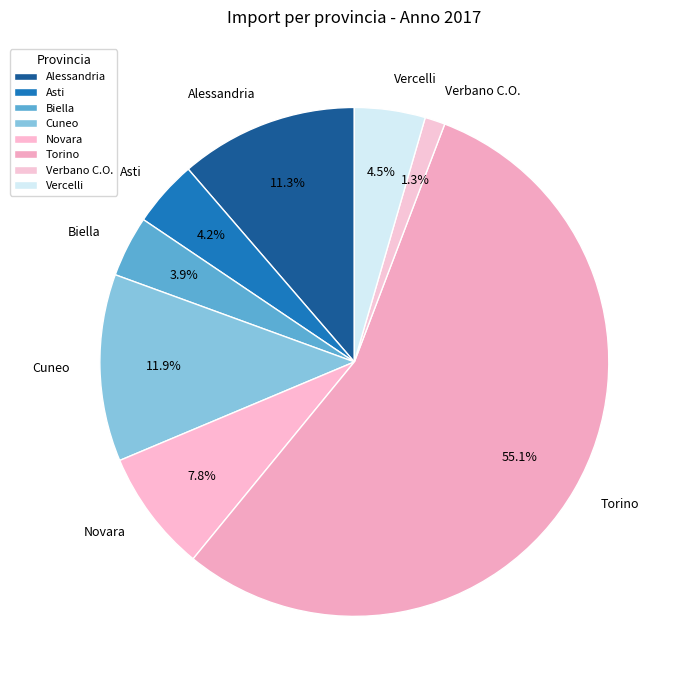

To the nearest percent, what portion does Torino represent?

55%